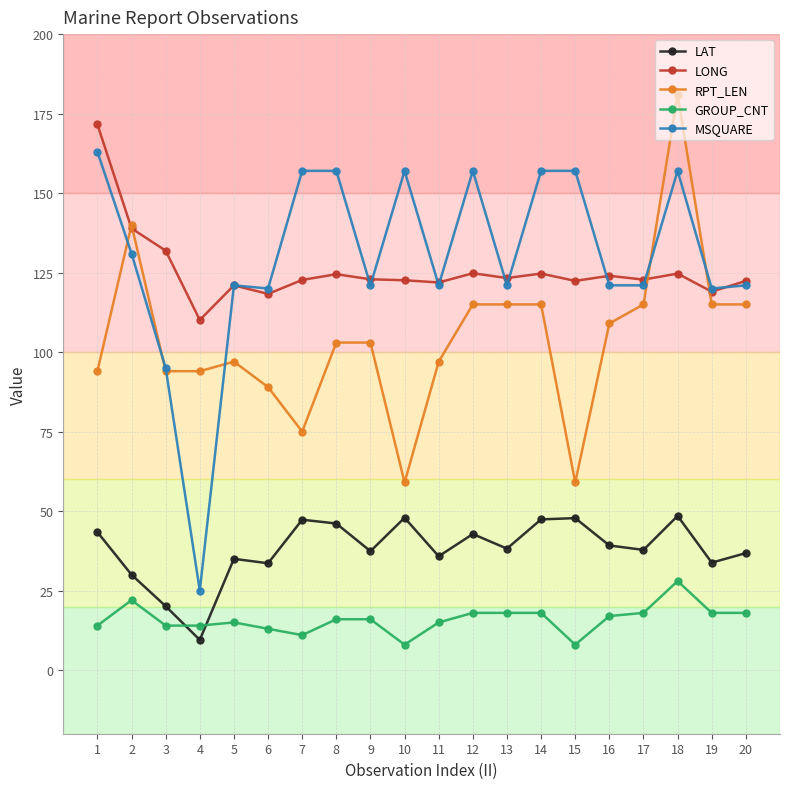

What is the difference between the highest and lowest values at 11?

106.9